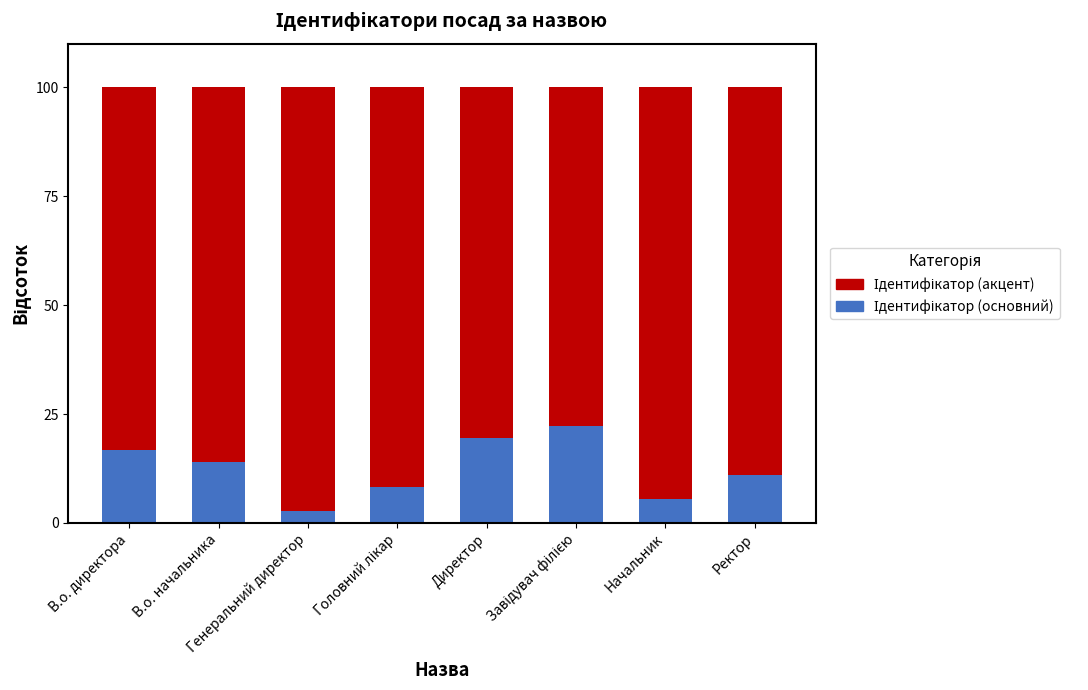

How many bars are there in total?

8